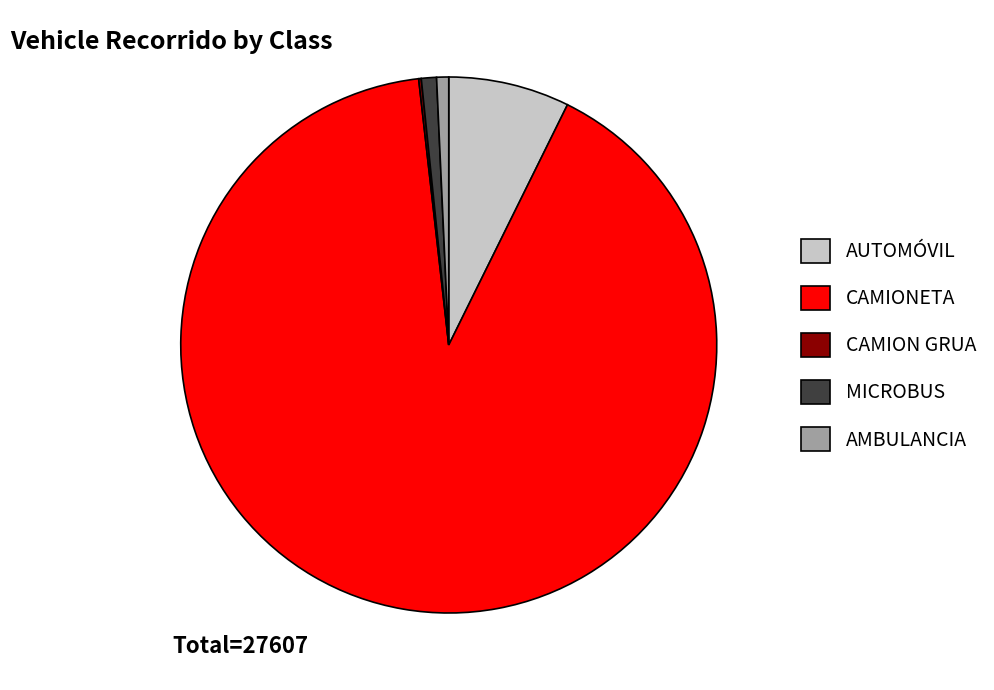

Which category has the biggest portion of the pie?

CAMIONETA